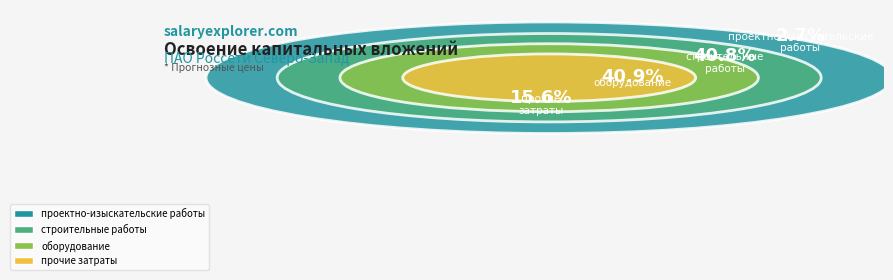

To the nearest percent, what is the average slice percentage?

25%